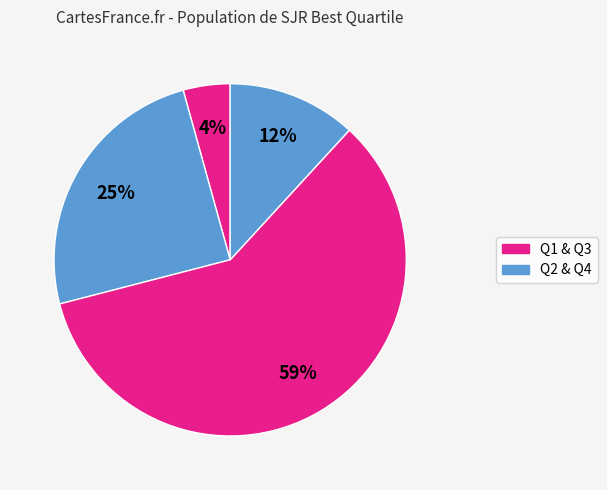

How many segments does this pie chart have?

4